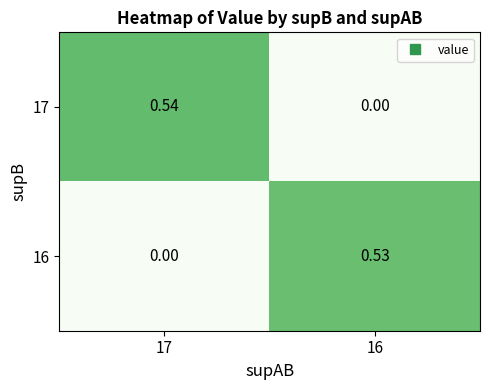

Between 17 and 16, which series saw the biggest shift?

17